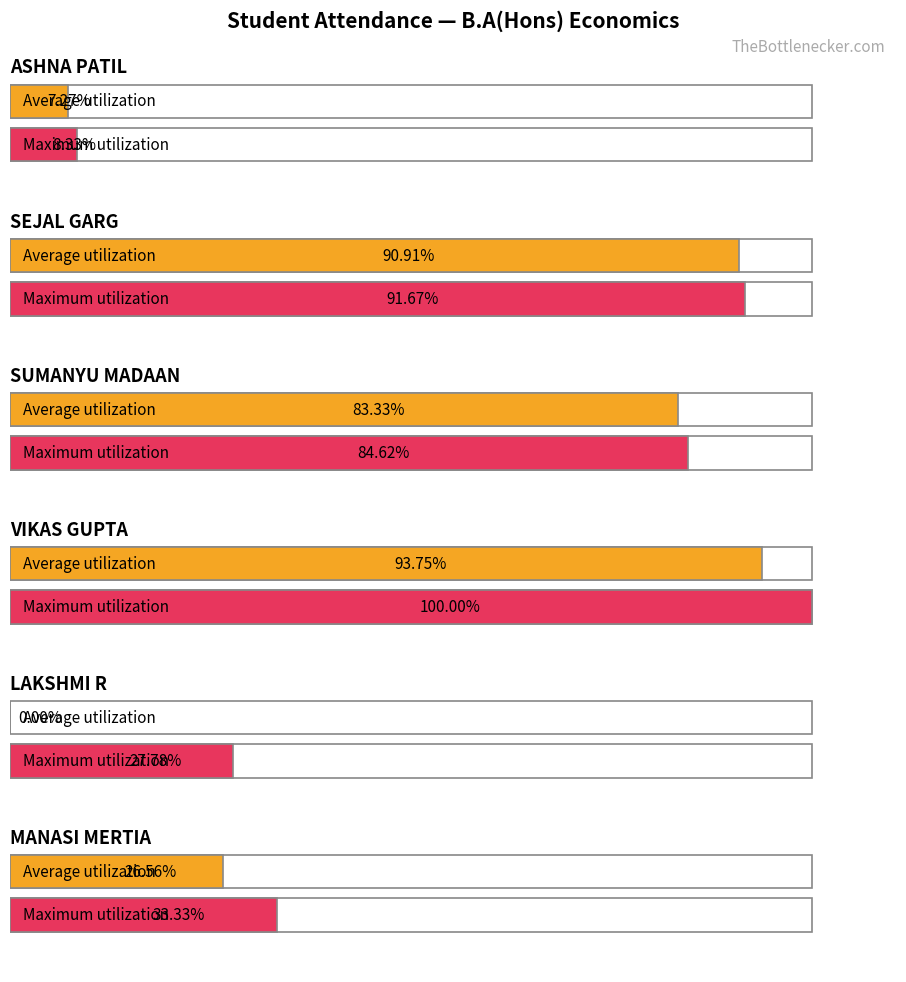

At which label does Maximum utilization reach its peak?

VIKAS GUPTA